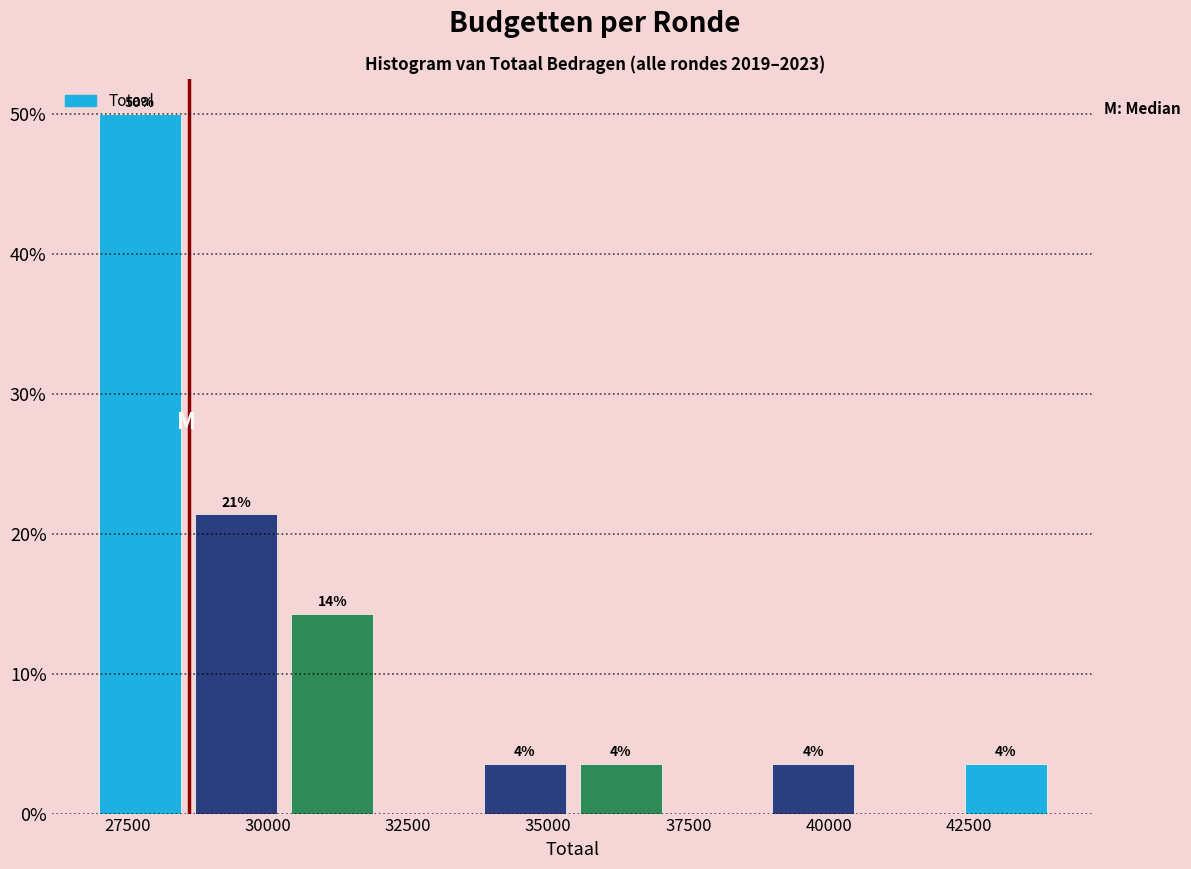

Around what value on the x-axis is the tallest bar? Give the approximate position of its centre, as read against the axis.

27500